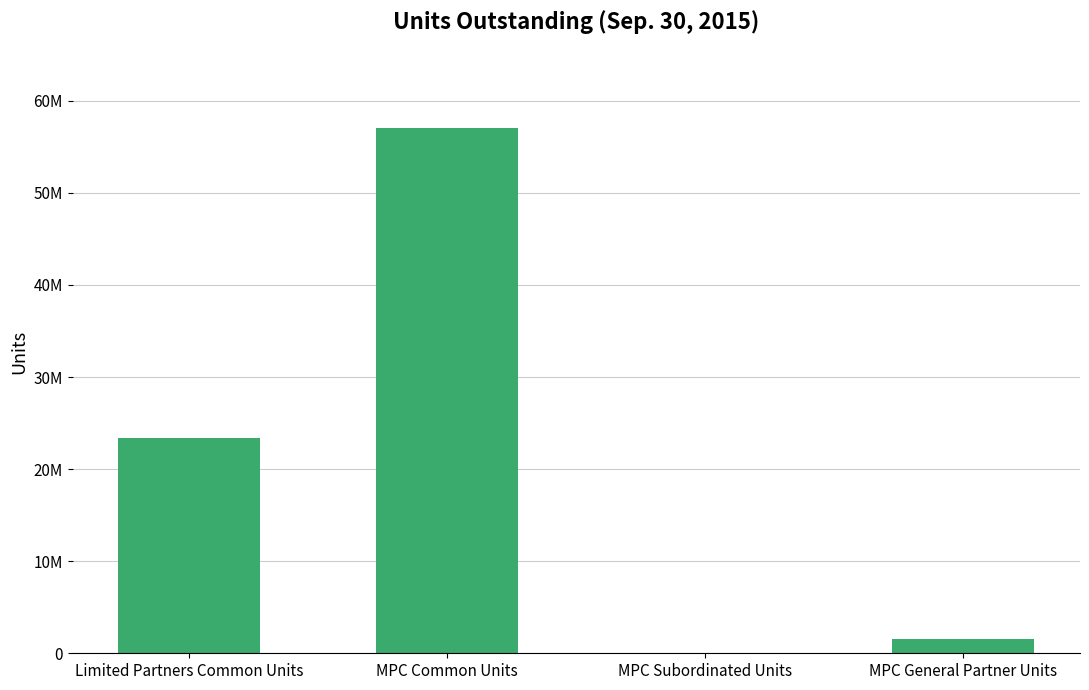

What is the average value?

20500000